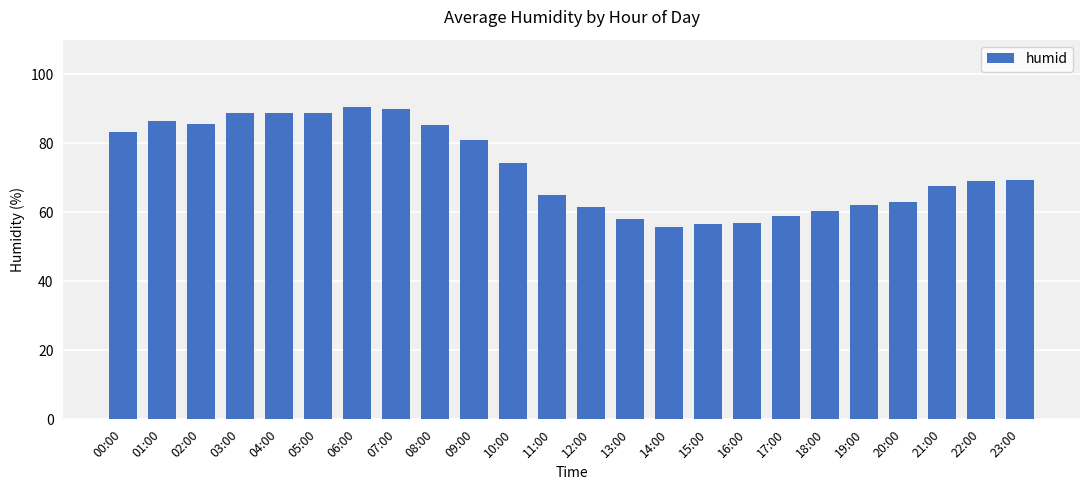

What is the label of the 16th bar from the left?

15:00